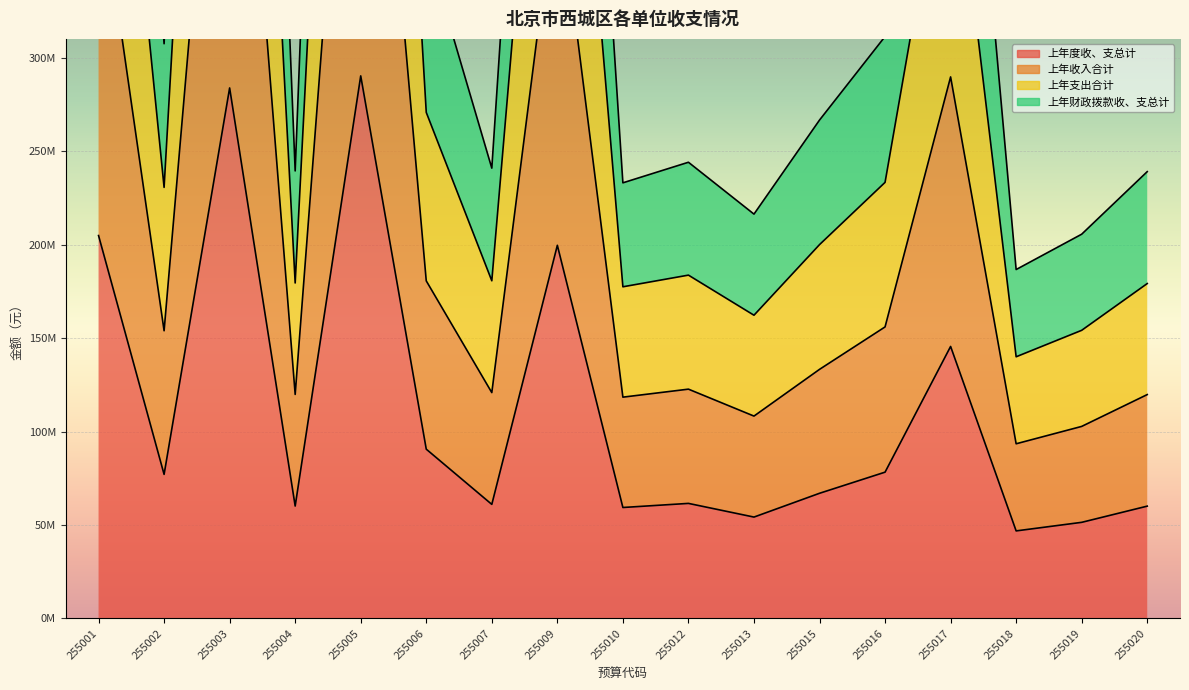

List the series in order of their overall mean, lowest first.

上年度收、支总计, 上年支出合计, 上年收入合计, 上年财政拨款收、支总计